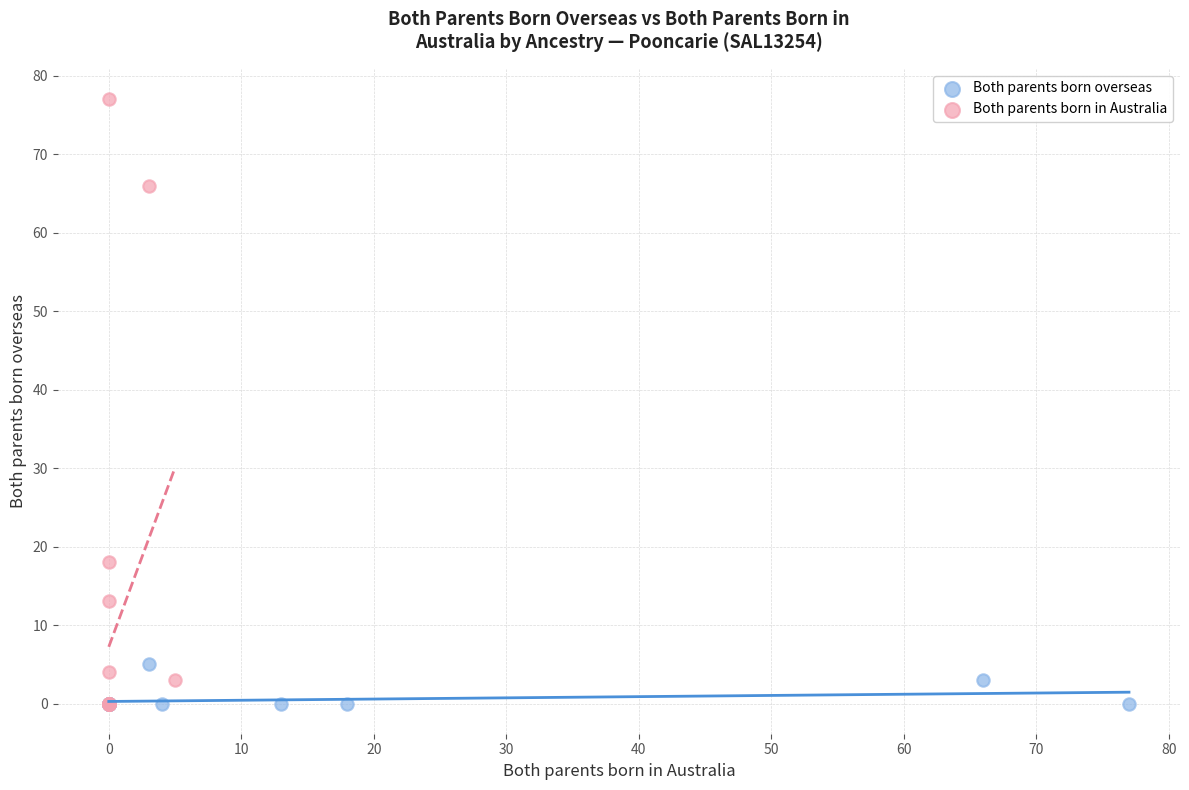

Which series contains the highest Y value?

Both parents born in Australia